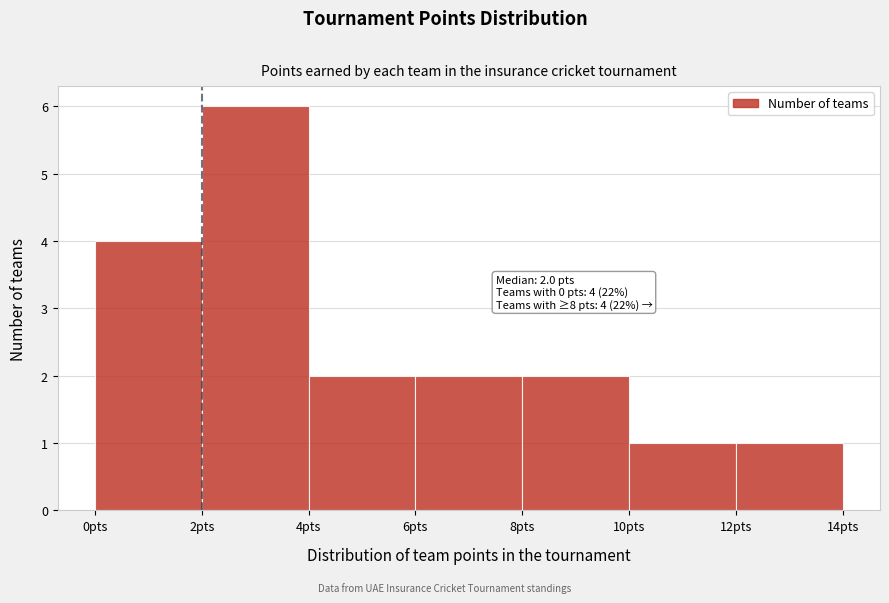

Over which range of the x-axis is the bar tallest?

2 to 4